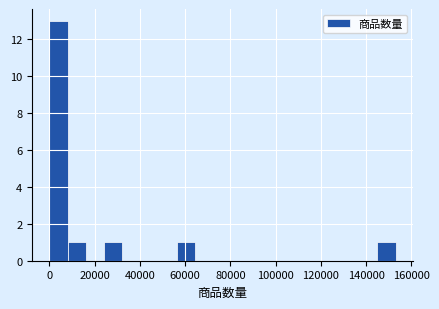

Reading left to right, list every bar in this chart as the range it spans on the x-axis followed by its height. Neither the bar edges nor the heights are printed on the chart, so give them approximately, as read against the axes.

0 to 8000: 13
8000 to 16000: 1
16000 to 24000: 0
24000 to 32000: 1
32000 to 40000: 0
40000 to 48000: 0
48000 to 56000: 0
56000 to 64000: 1
64000 to 72000: 0
72000 to 80000: 0
80000 to 88000: 0
88000 to 96000: 0
96000 to 104000: 0
104000 to 112000: 0
112000 to 120000: 0
120000 to 128000: 0
128000 to 136000: 0
136000 to 144000: 0
144000 to 154000: 1